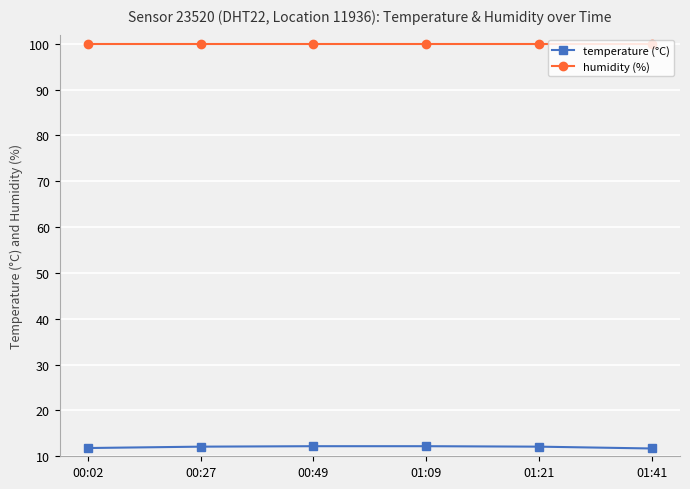

What is the label of the 1st point from the right?

01:41